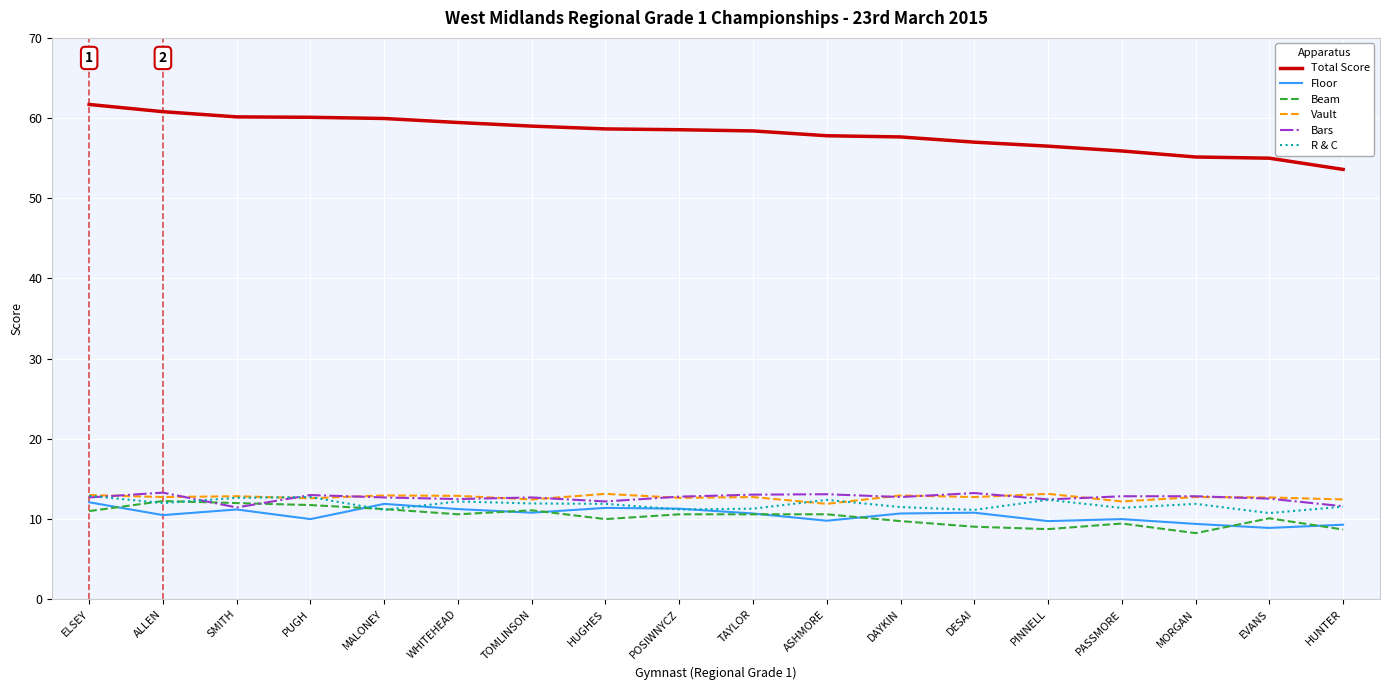

True or false: R & C has a value of 3.4 at ALLEN.

False